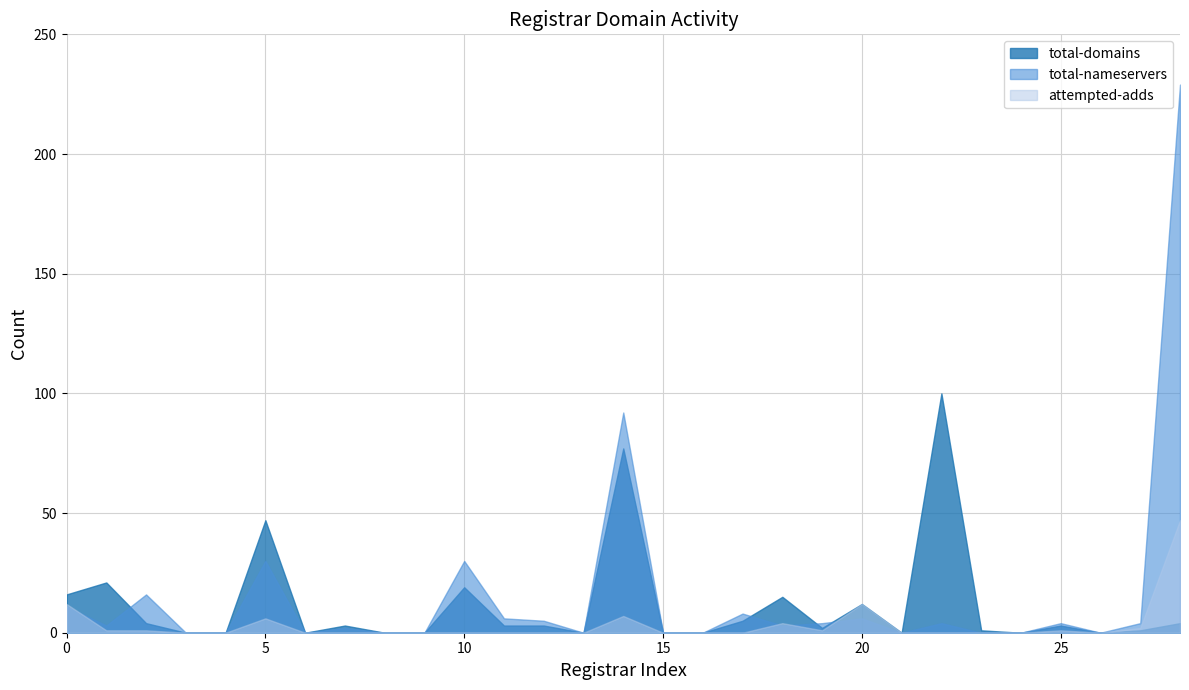

True or false: attempted-adds and total-domains intersect in this chart.

False